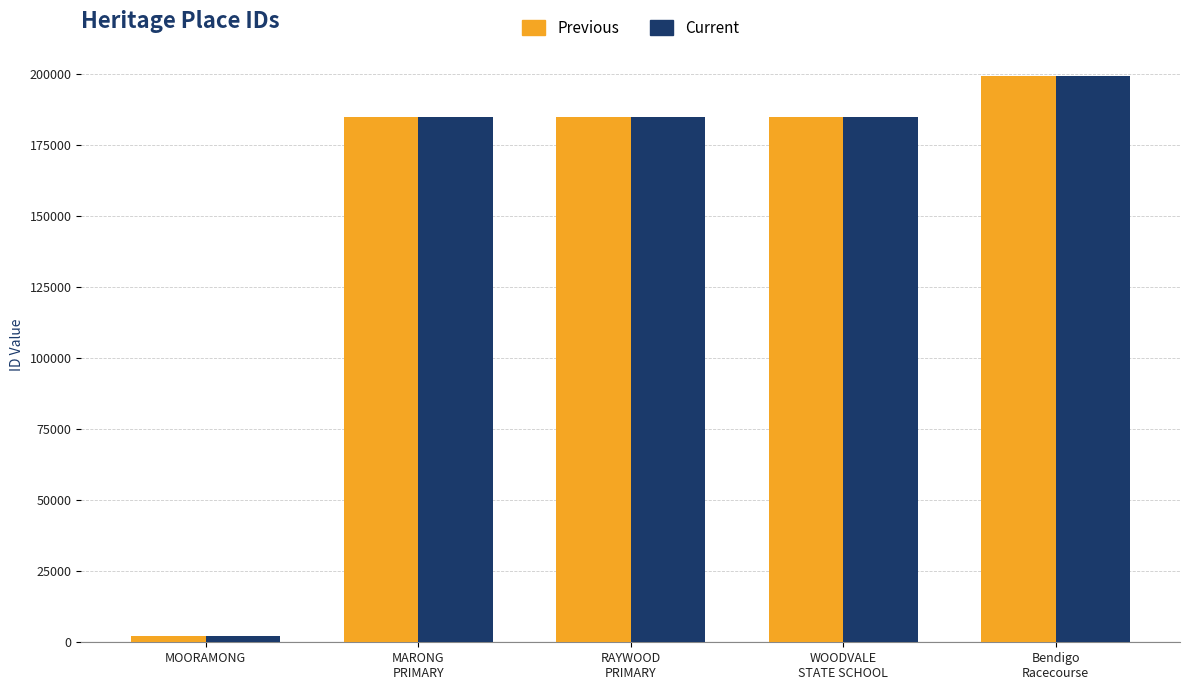

Are the bars horizontal?

No